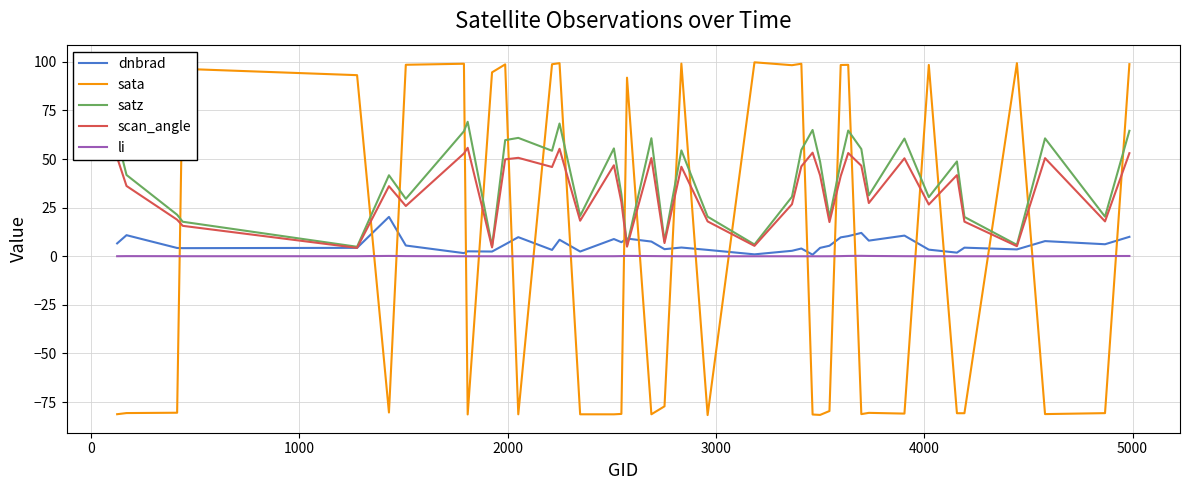

Does the chart display data point markers on the line(s)?

No